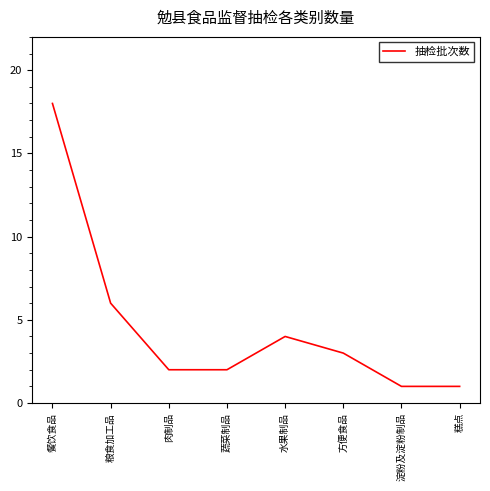

Where is the first local maximum?

水果制品